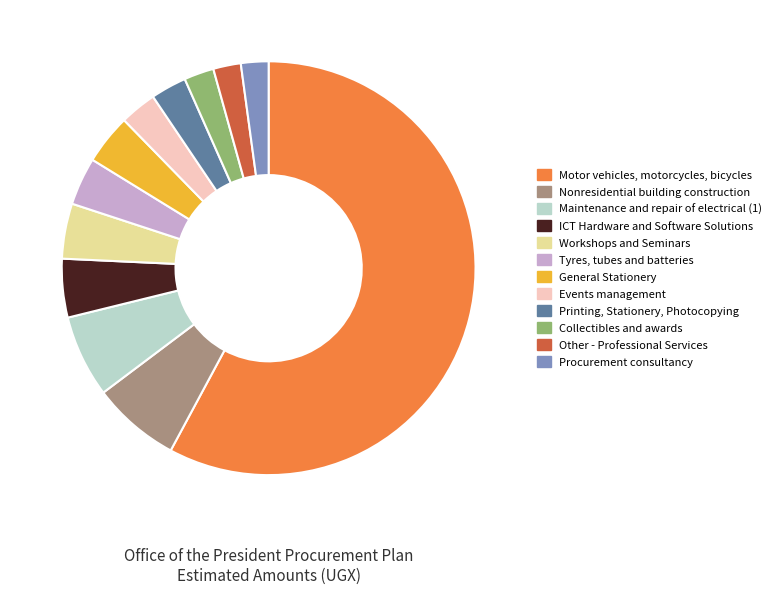

Is it true that General Stationery is 10% of the pie?

False